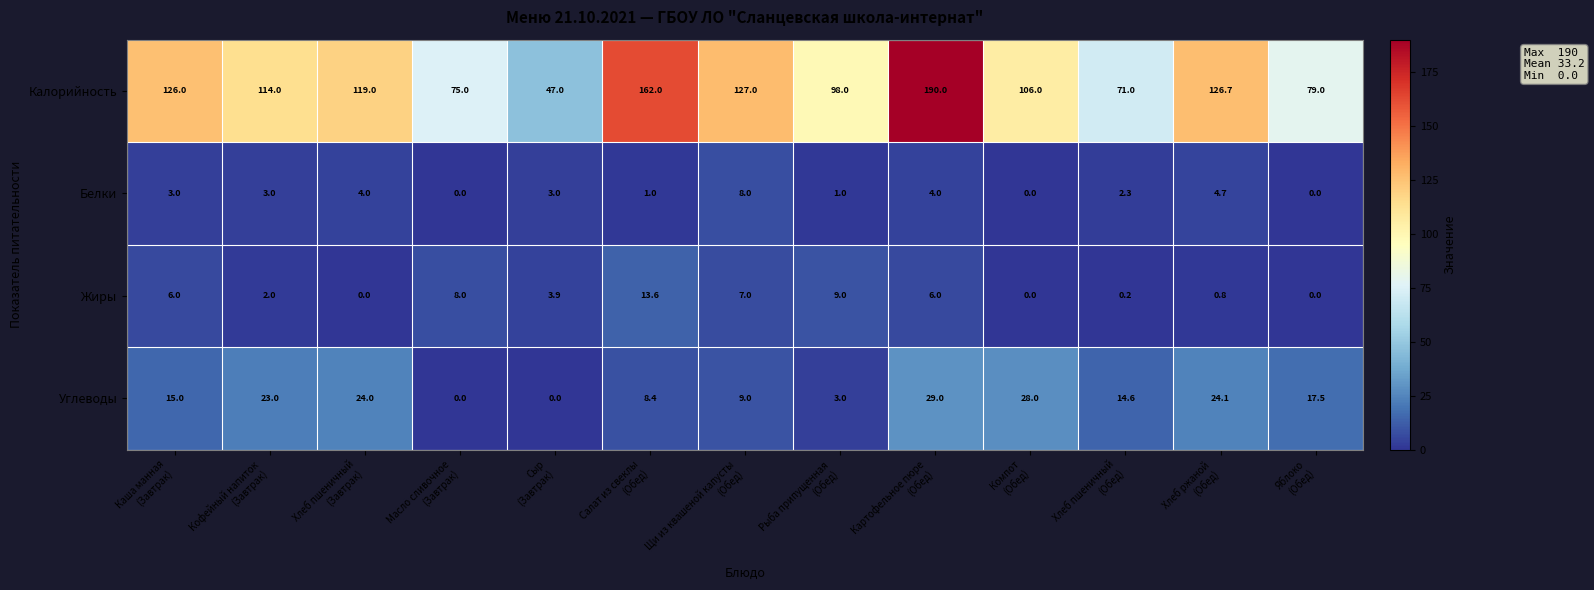

At how many categories does at least one series exceed 74?

11